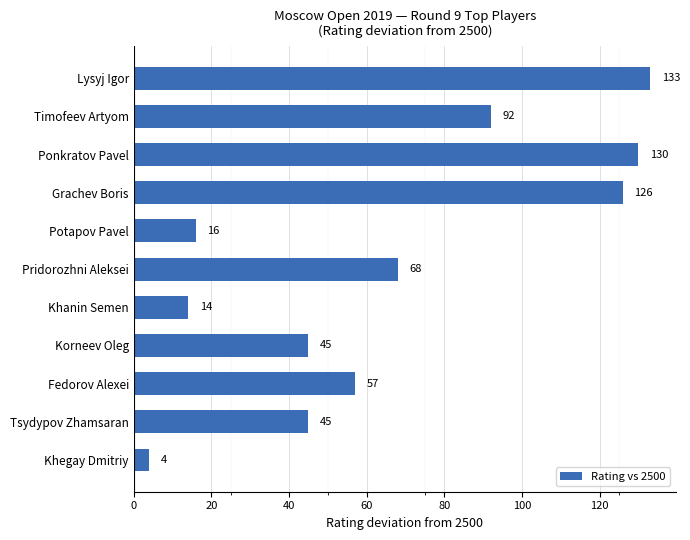

What is the average value?

66